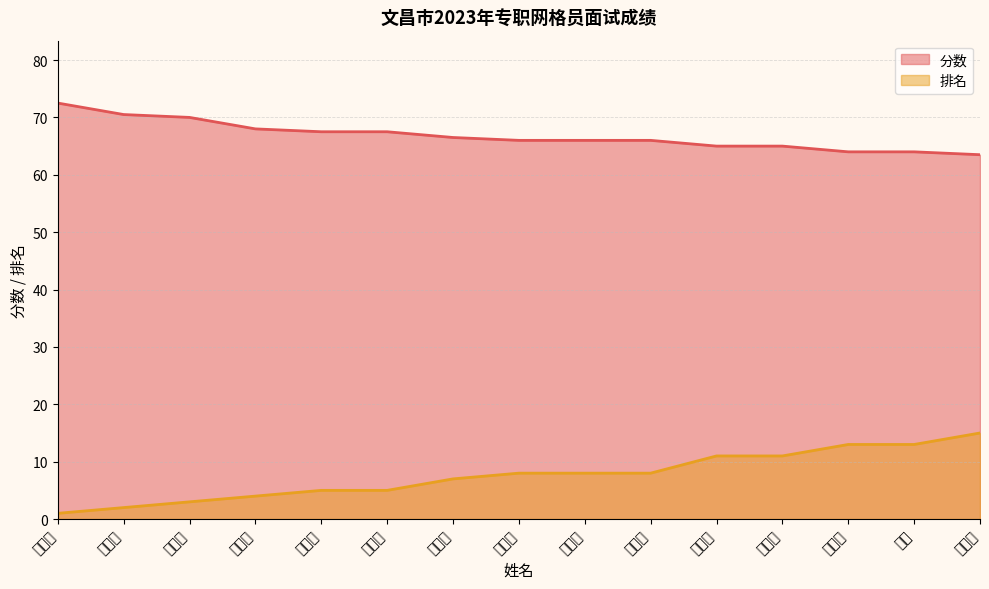

What is the average value of the 排名 series?

7.6